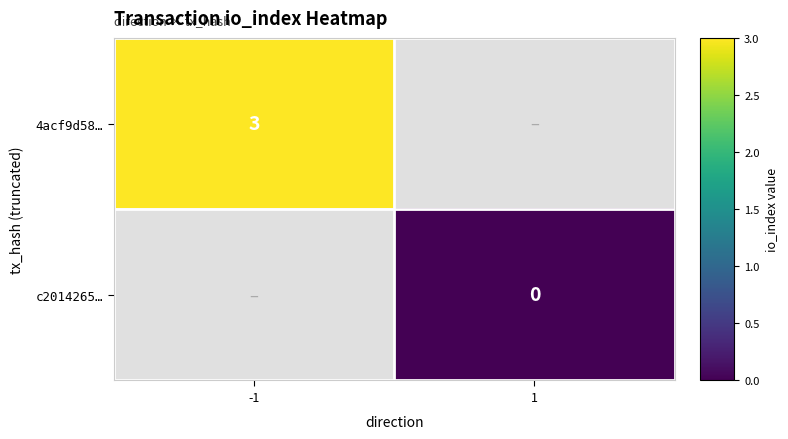

Is it true that 4acf9d58… equals 3 at -1?

True